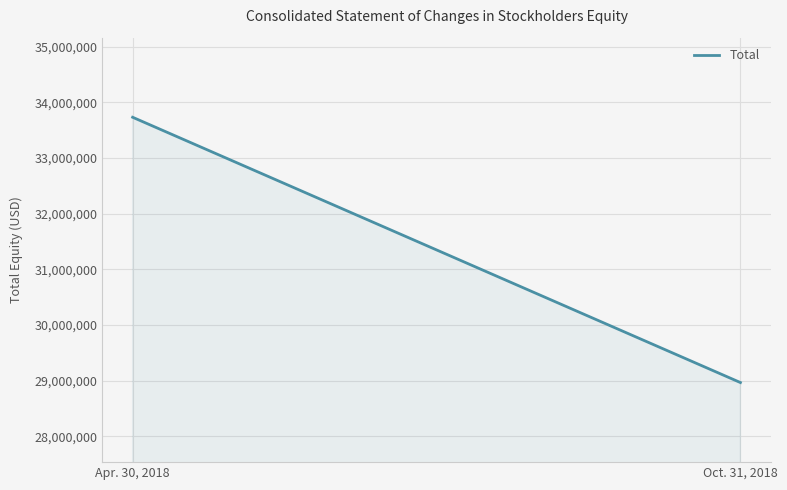

List the labels in order of value, largest first.

Apr. 30, 2018, Oct. 31, 2018